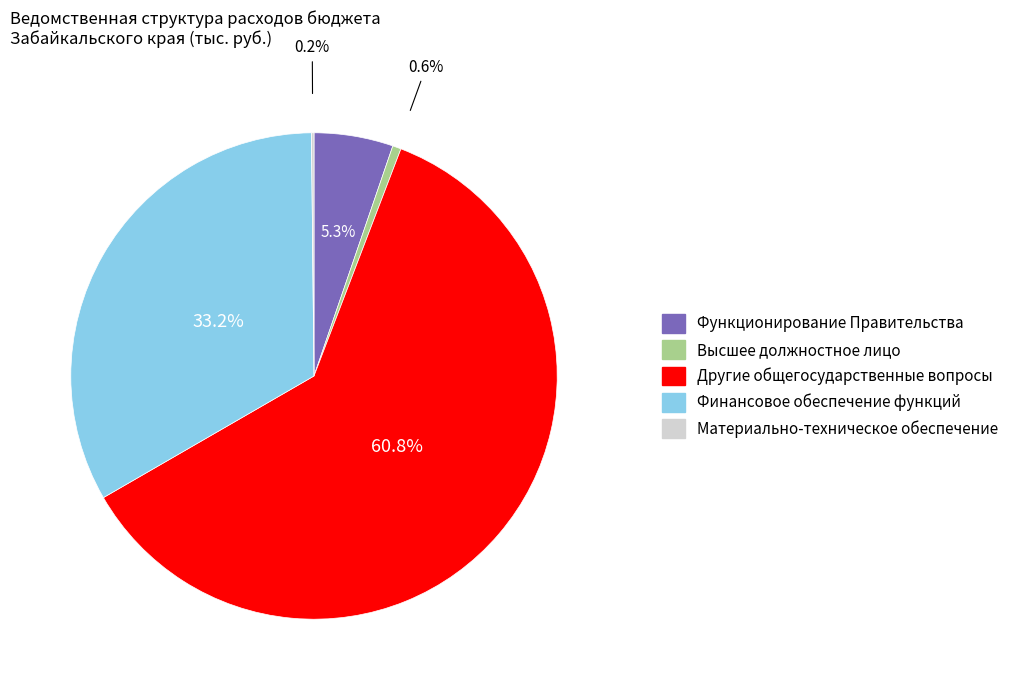

Does Функционирование Правительства represent more than half of the total?

No